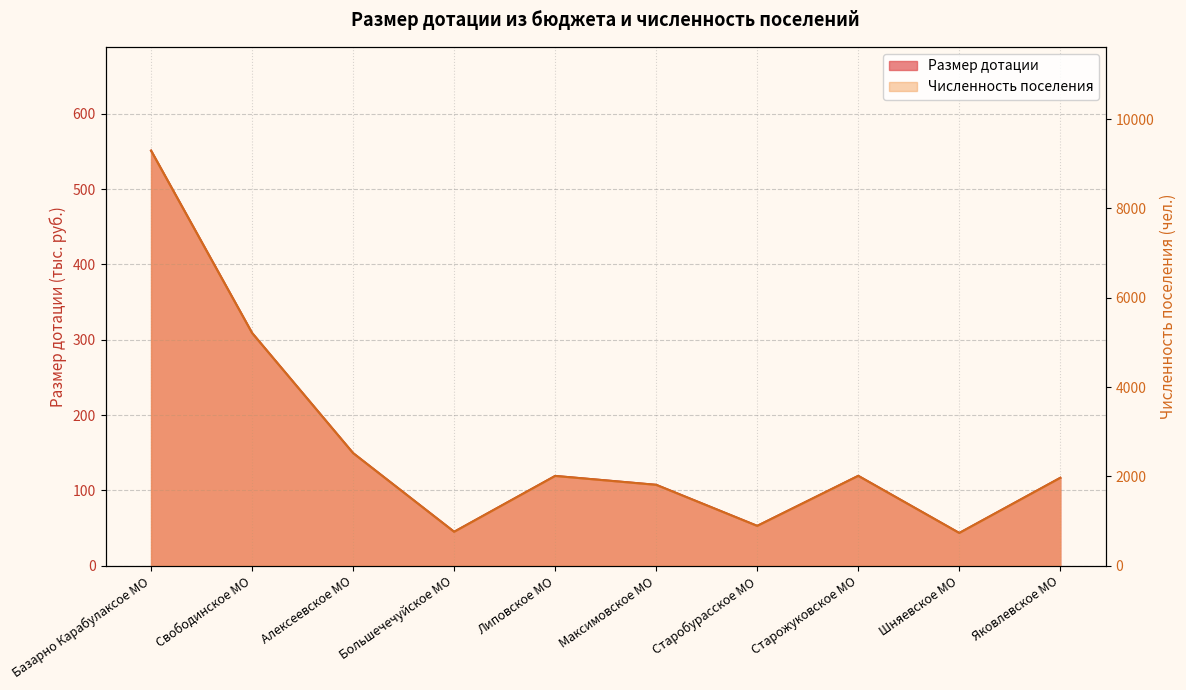

True or false: Численность поселения and Размер дотации cross at least once.

False